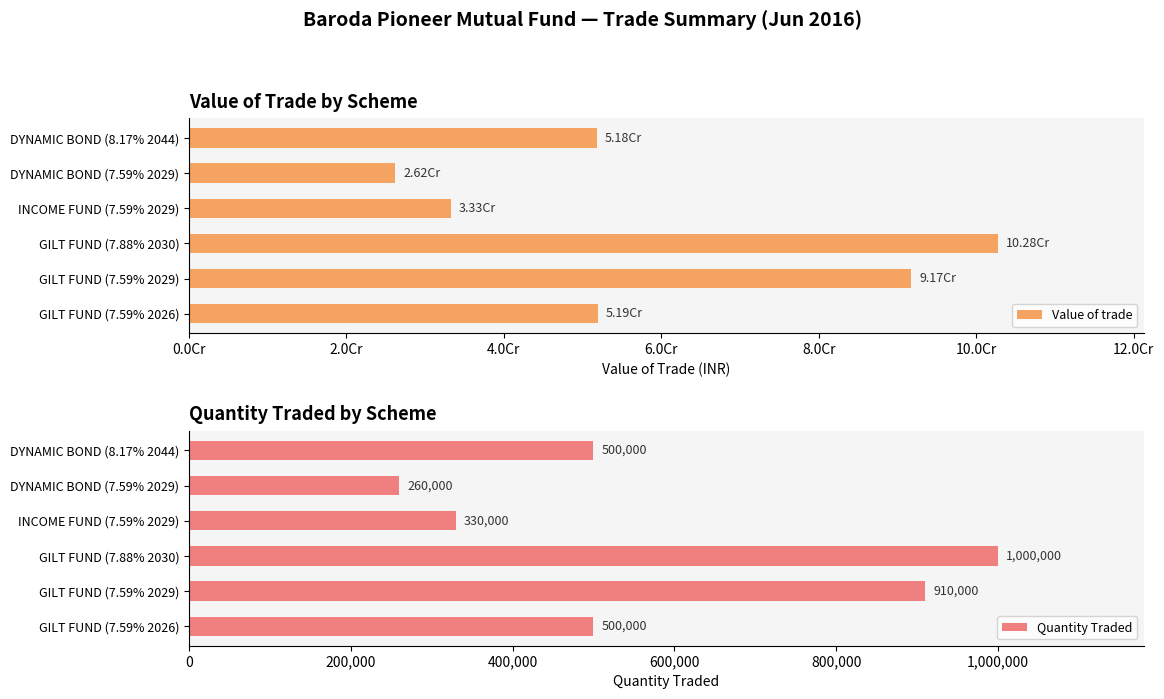

Which series has the widest spread of values?

Value of trade